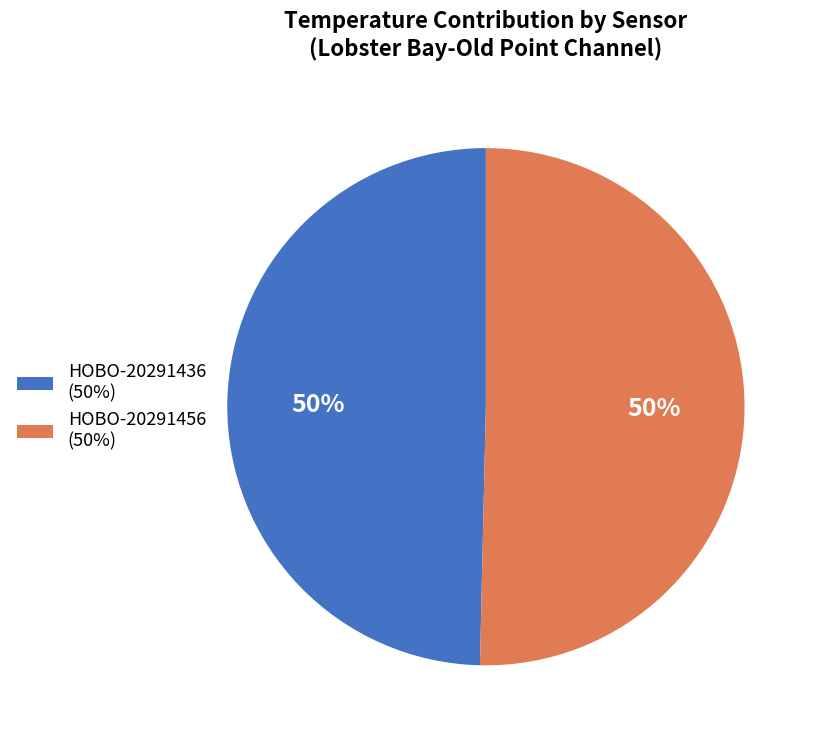

Count the number of slices in the pie.

2